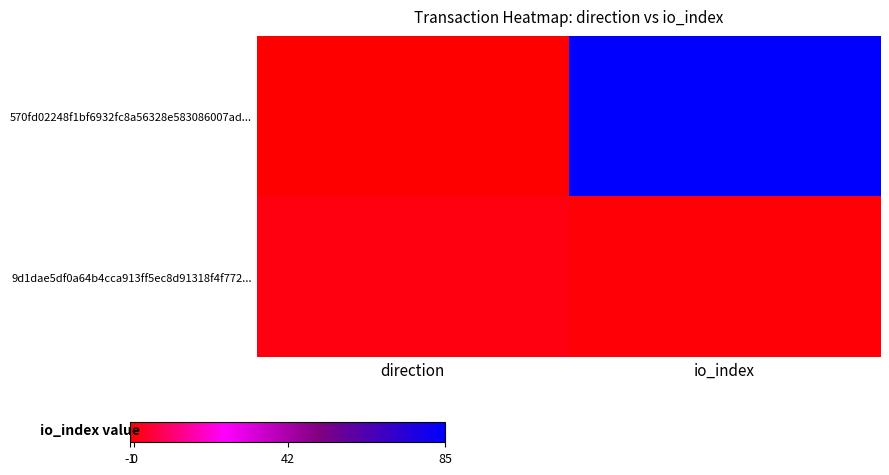

Count the number of data series in this chart.

2